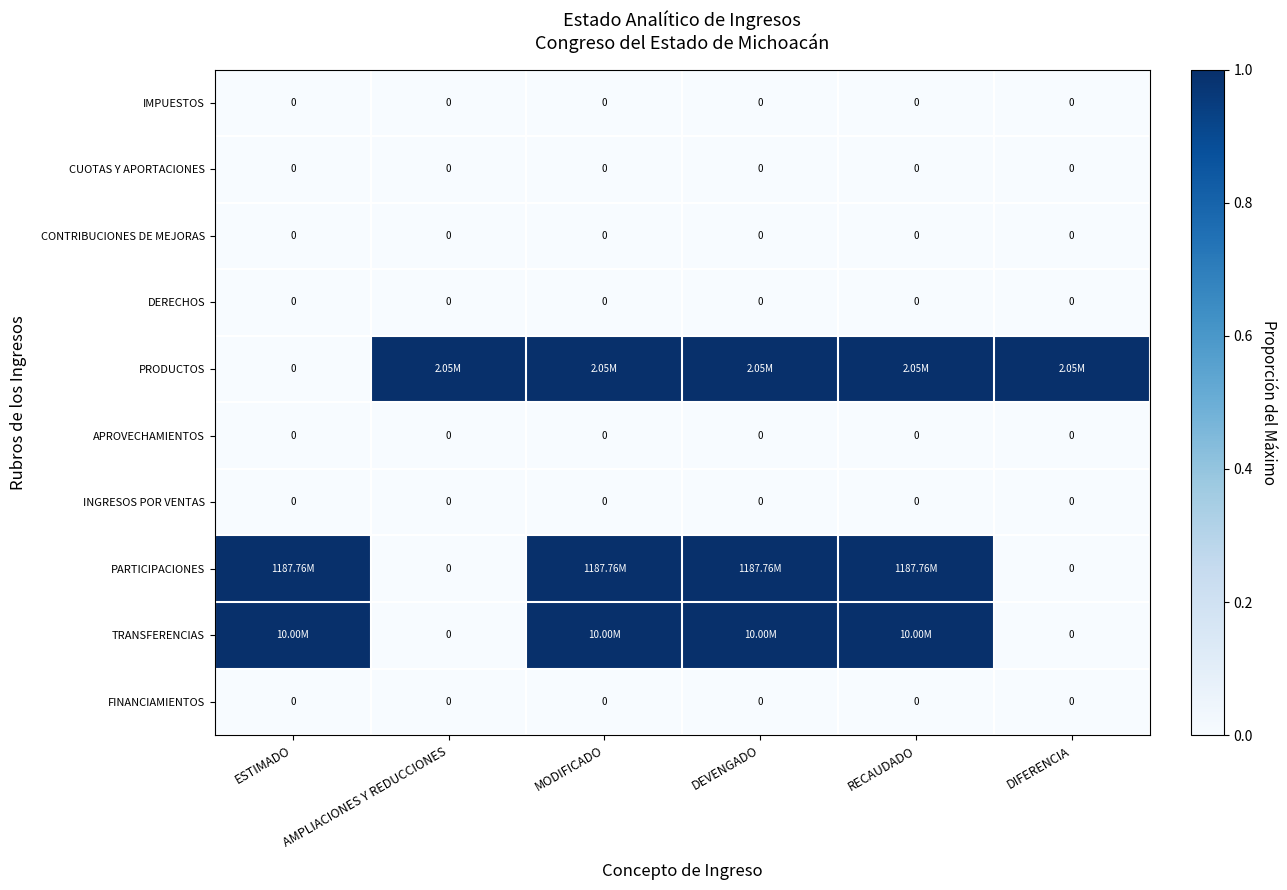

Rank the series by their maximum value, from highest to lowest.

PRODUCTOS, PARTICIPACIONES, TRANSFERENCIAS, IMPUESTOS, CUOTAS Y APORTACIONES, CONTRIBUCIONES DE MEJORAS, DERECHOS, APROVECHAMIENTOS, INGRESOS POR VENTAS, FINANCIAMIENTOS